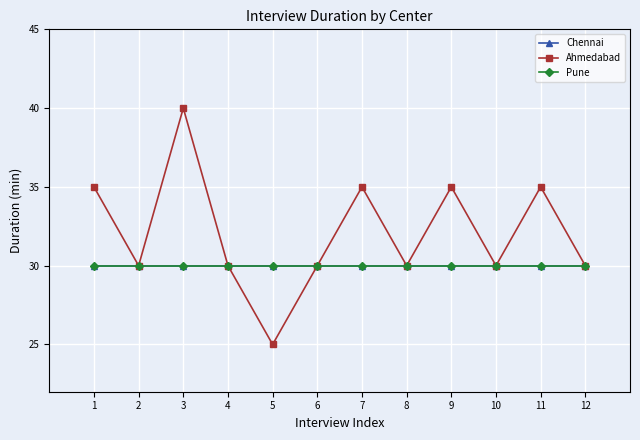

Which series changed the most between 10 and 11?

Ahmedabad